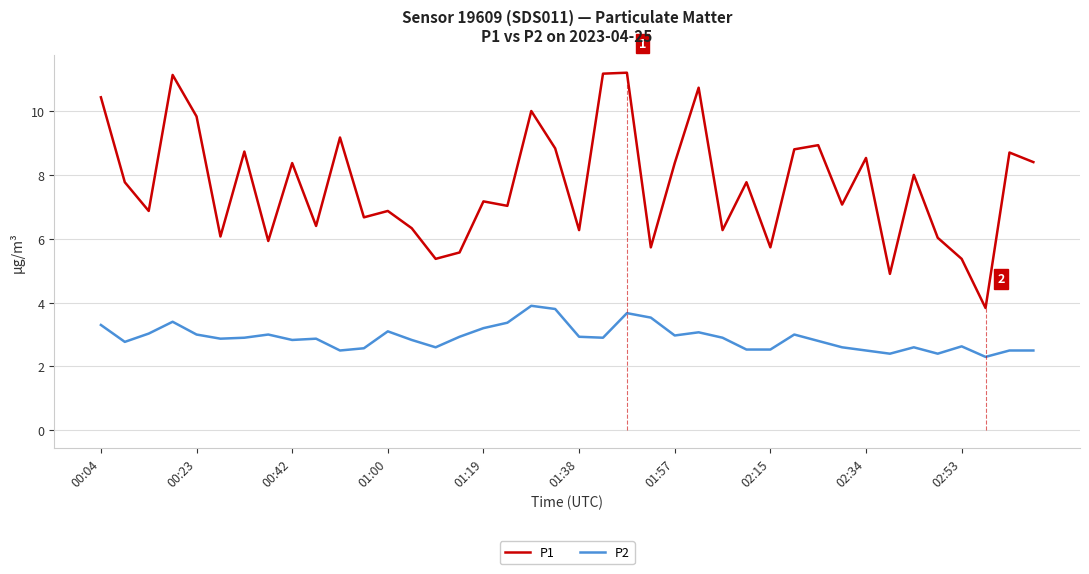

What is the difference between the second highest and minimum values in the P2 series?

1.5